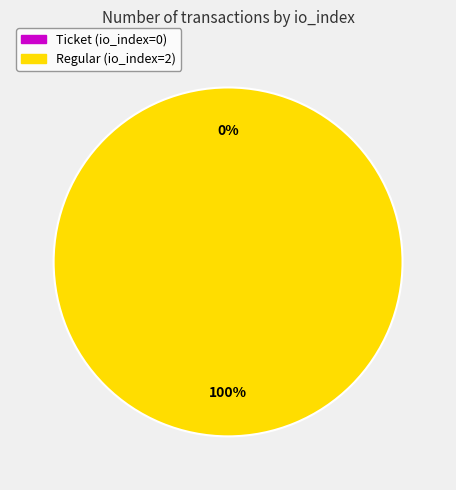

Rank the categories by value from lowest to highest.

Ticket (io_index=0), Regular (io_index=2)